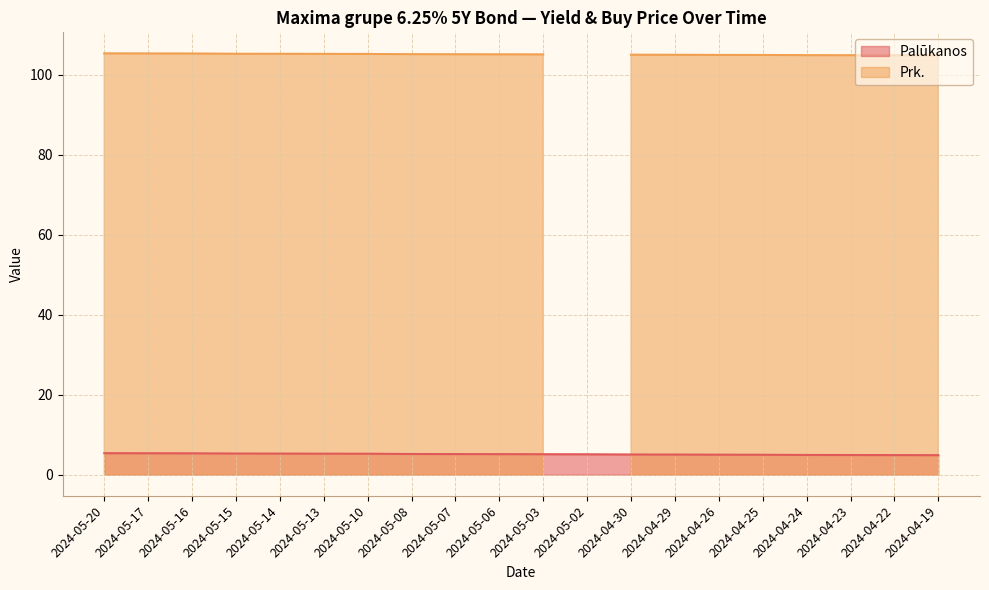

List the labels in order of value, largest first.

2024-05-20, 2024-05-17, 2024-05-16, 2024-05-15, 2024-05-14, 2024-05-13, 2024-05-10, 2024-05-08, 2024-05-07, 2024-05-06, 2024-05-03, 2024-05-02, 2024-04-30, 2024-04-29, 2024-04-26, 2024-04-25, 2024-04-24, 2024-04-23, 2024-04-22, 2024-04-19